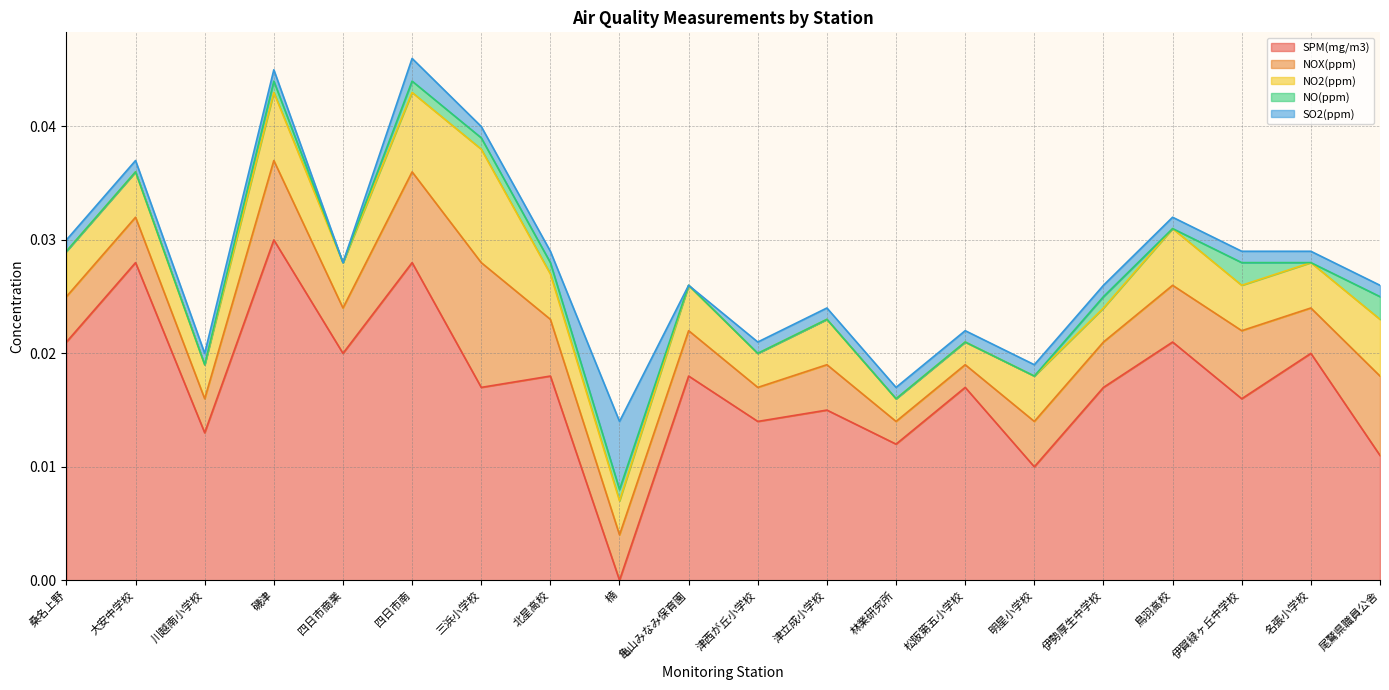

How many interior local valleys does the NO2(ppm) series have?

5